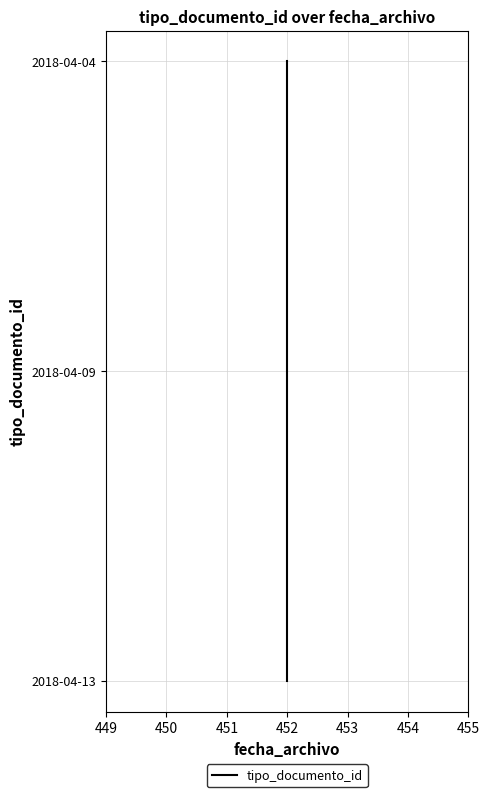

Does the chart display data point markers on the line(s)?

No